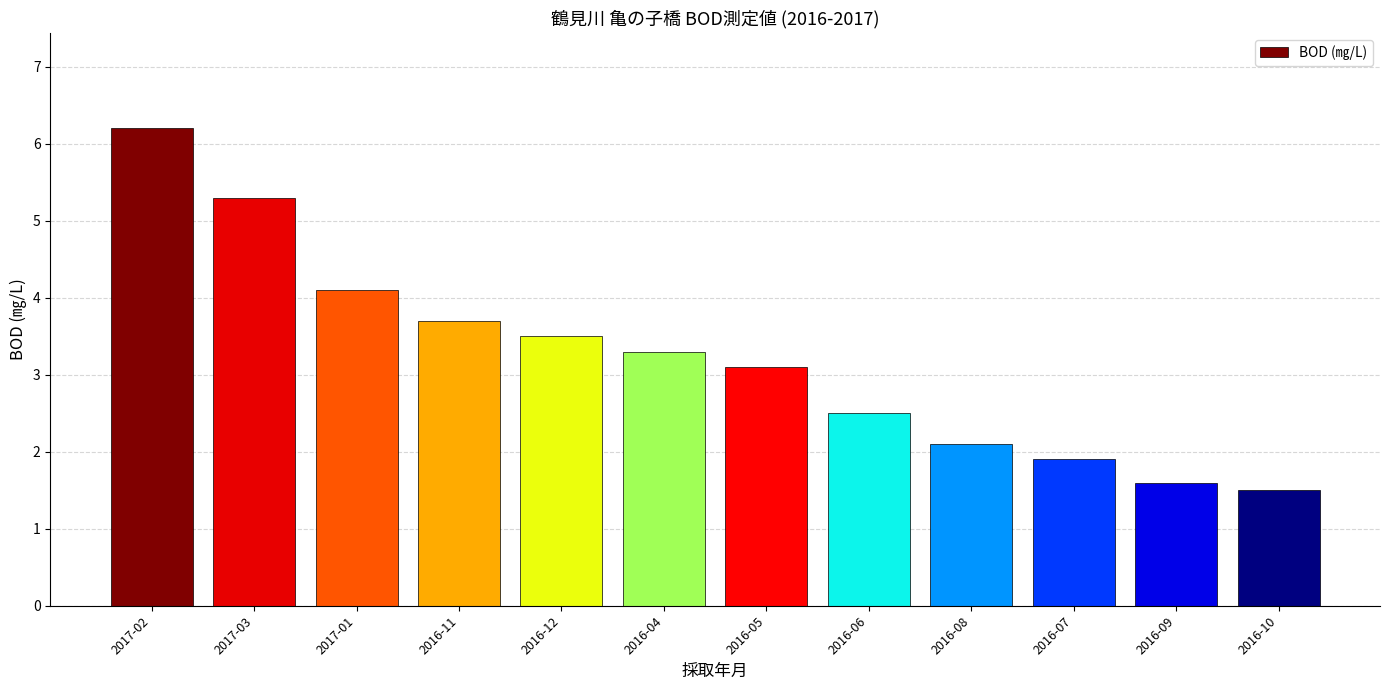

The value at 2016-11 is 3.7. True or false?

True